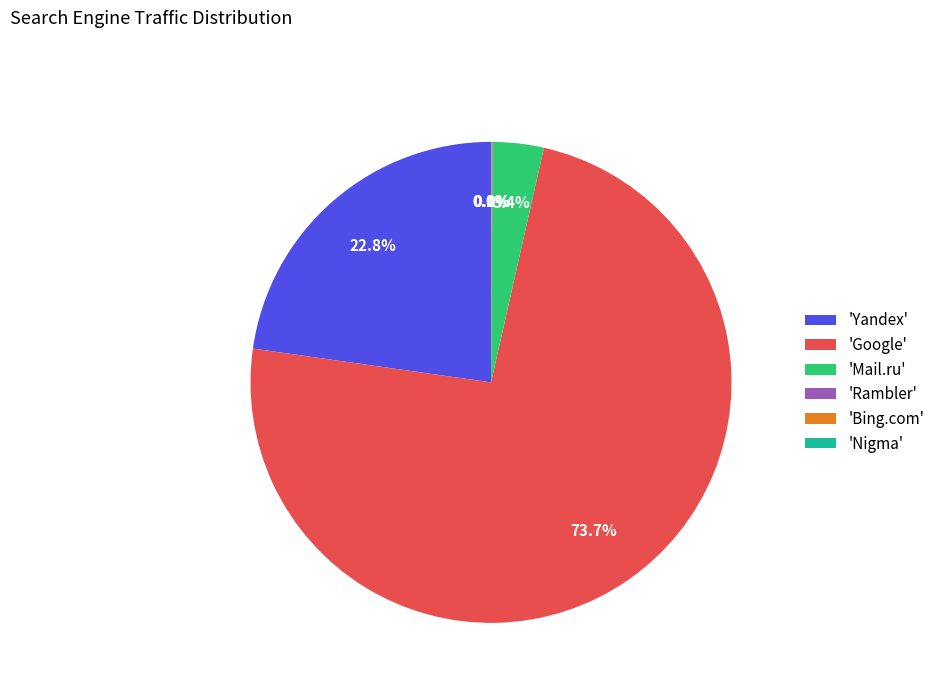

Which has a higher value, 'Google' or 'Mail.ru'?

'Google'